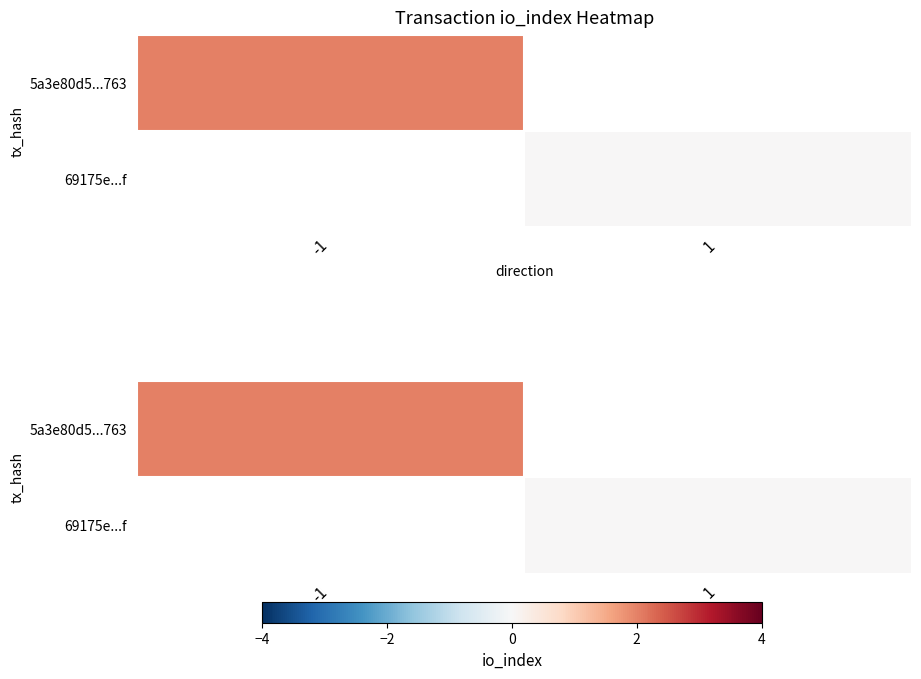

At which category does the chart reach its peak across all series?

-1